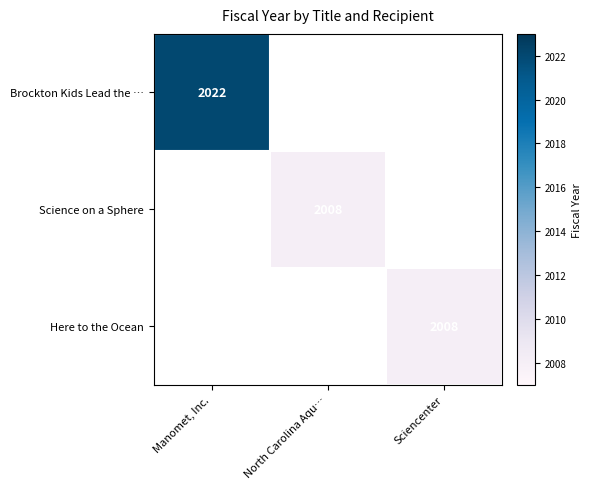

Is it true that Here to the Ocean equals 2008 at Sciencenter?

True